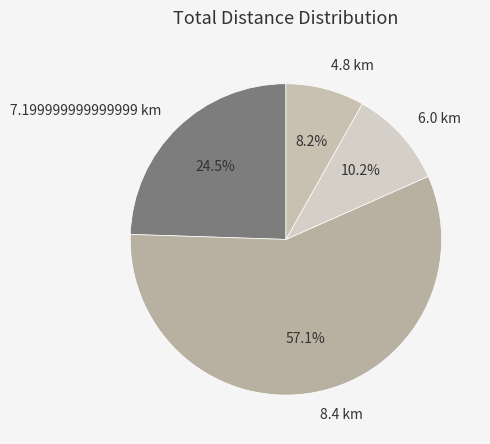

Which category has the biggest portion of the pie?

8.4 km